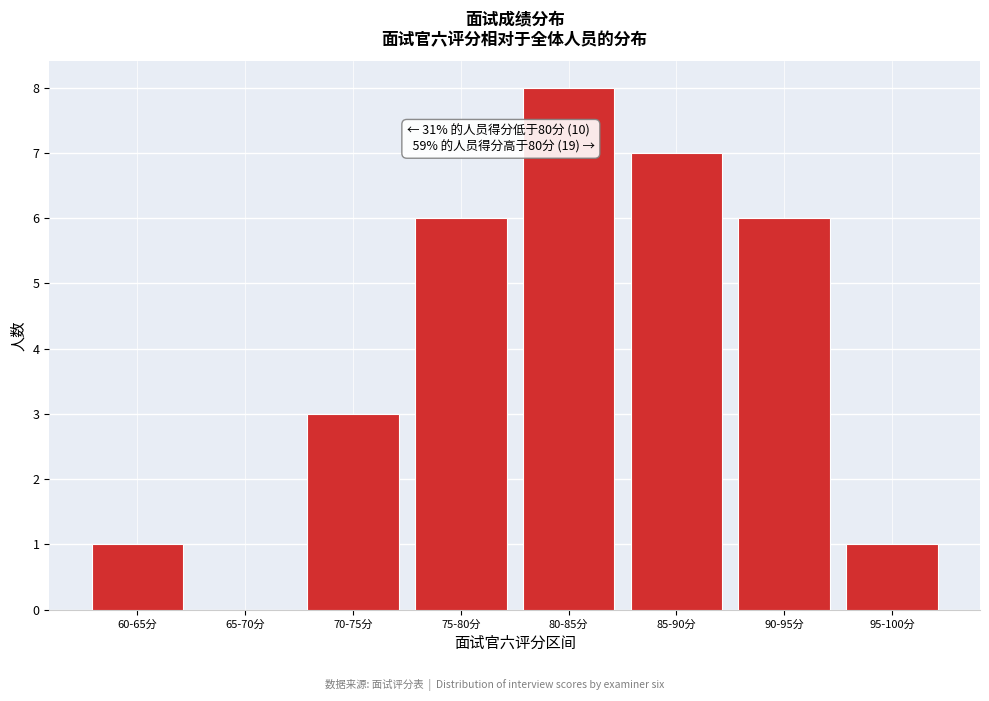

Reading left to right, list all the values displayed in this chart.

60-65分=1	65-70分=0	70-75分=3	75-80分=6	80-85分=8	85-90分=7	90-95分=6	95-100分=1